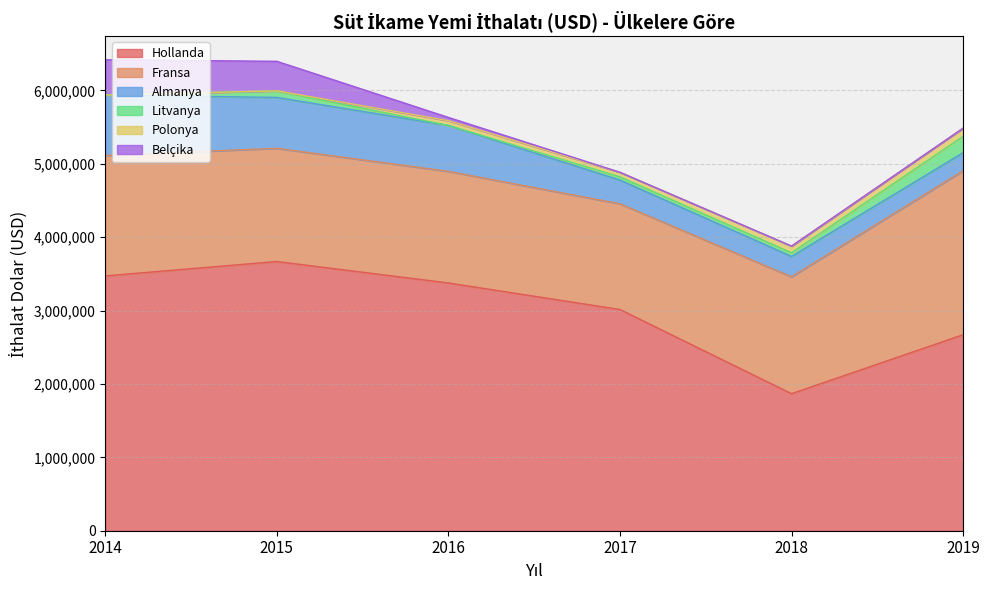

How many data points in Polonya are less than 64724?

3